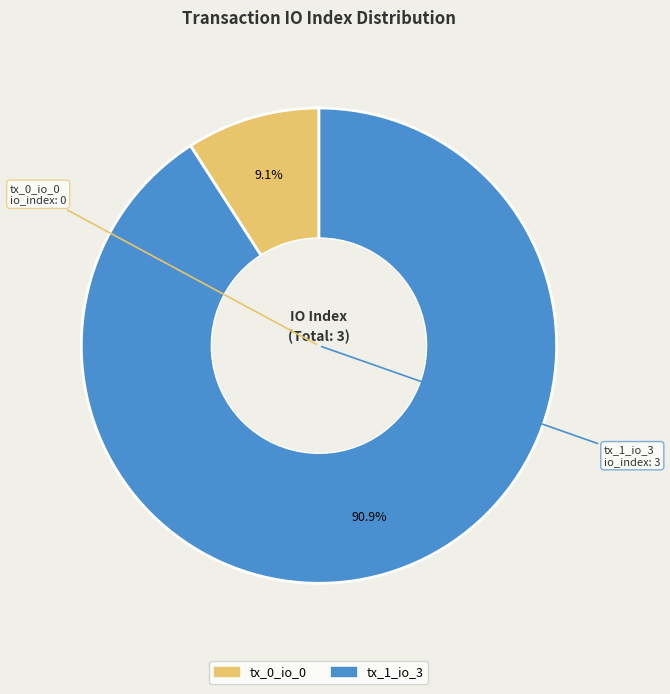

To the nearest percent, what is the difference between the largest and smallest slice percentages?

82%